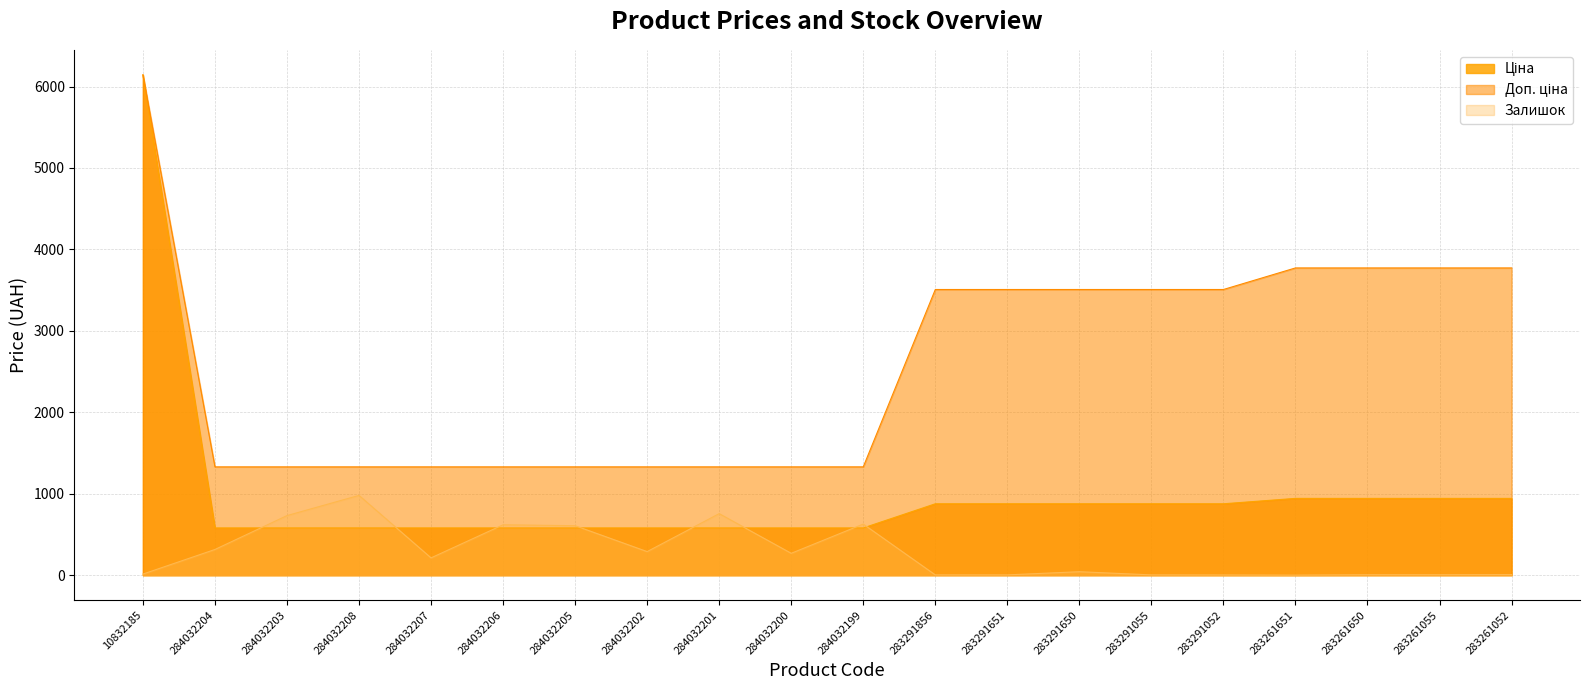

Which label corresponds to the largest value in the chart?

10832185